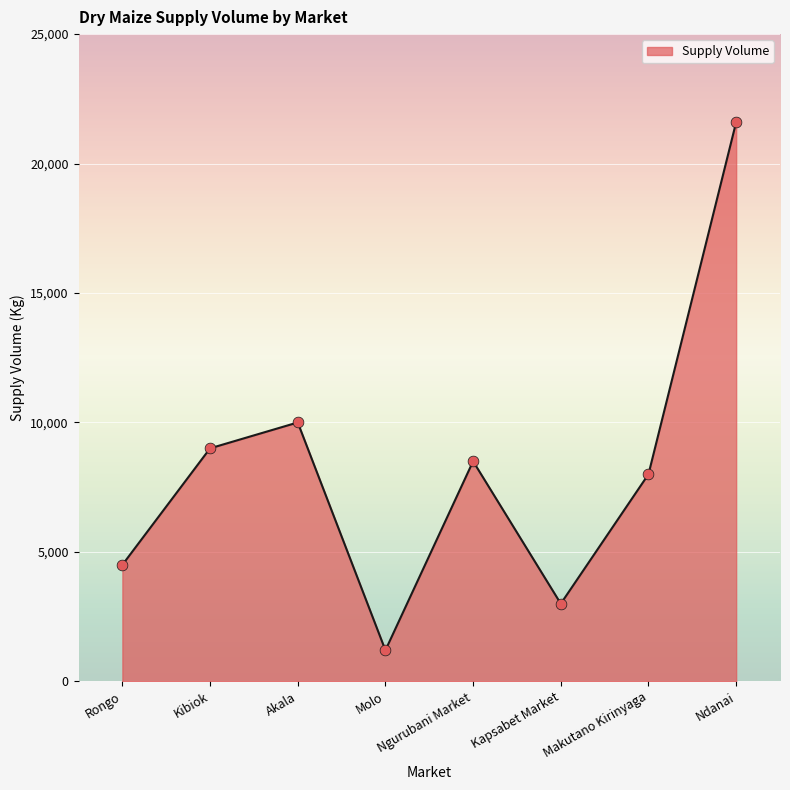

What is the change in value from Makutano Kirinyaga to Ndanai?

+13600